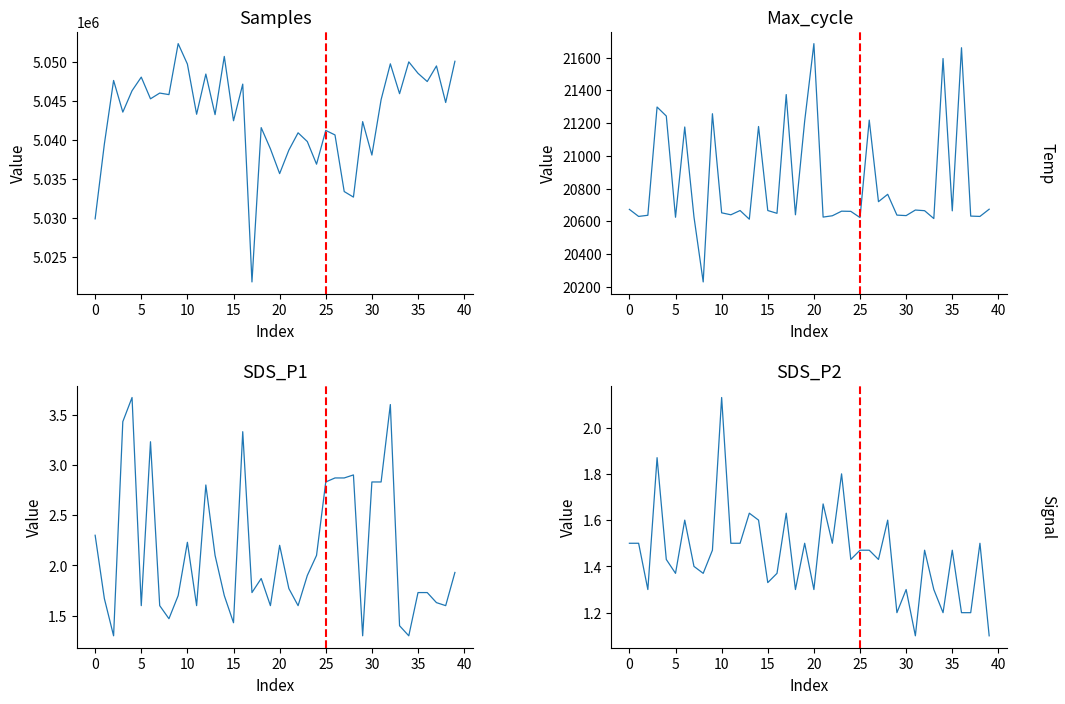

Is the value of SDS_P1 at 16 greater than the value of Samples at 27?

No